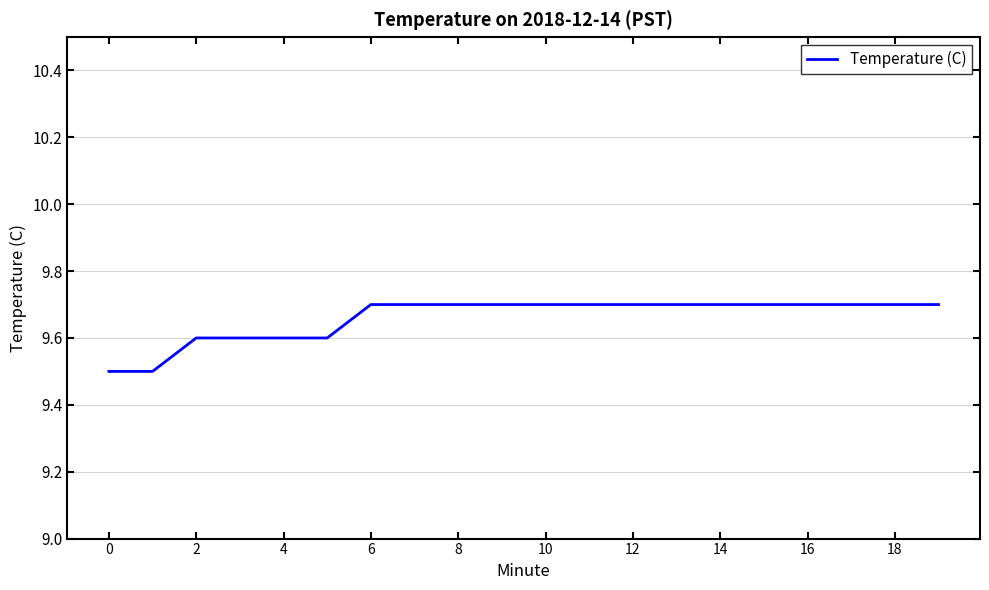

What is the minimum value shown in the chart?

9.5